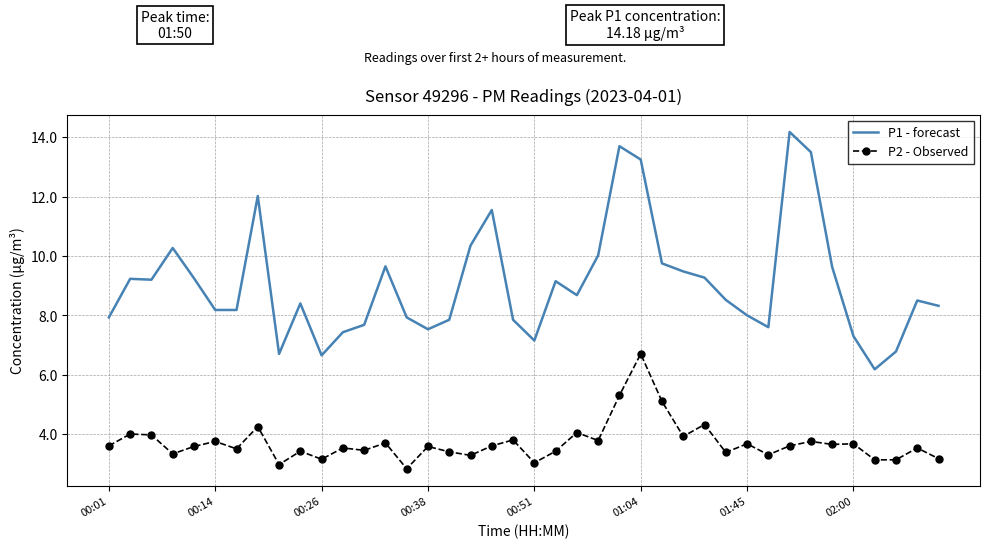

Which series has the widest spread of values?

P1 - forecast